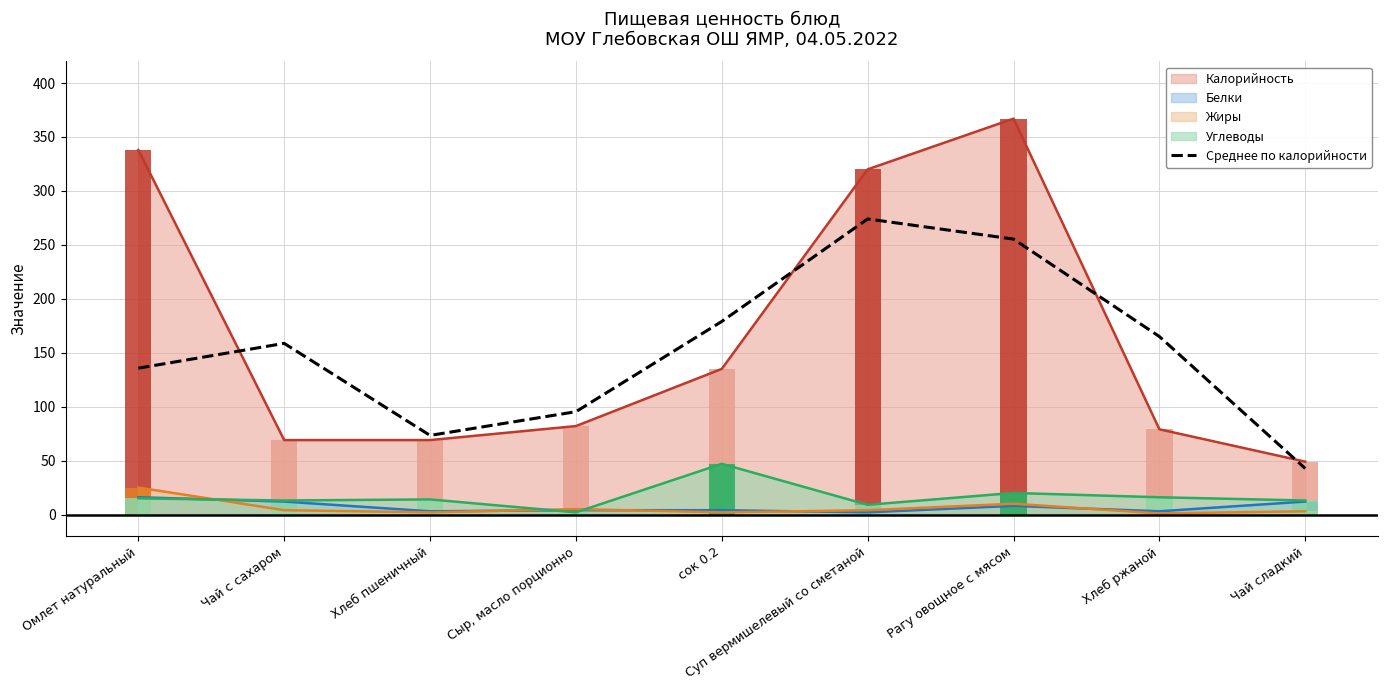

What is the average value?

153.2